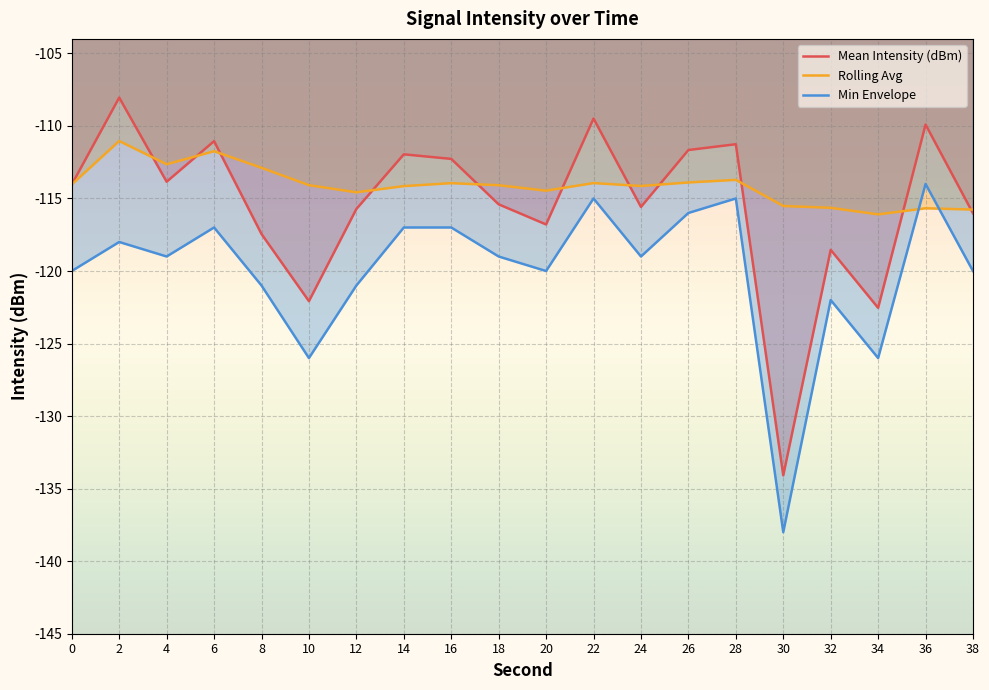

At which category is the sum across all series the highest?

2